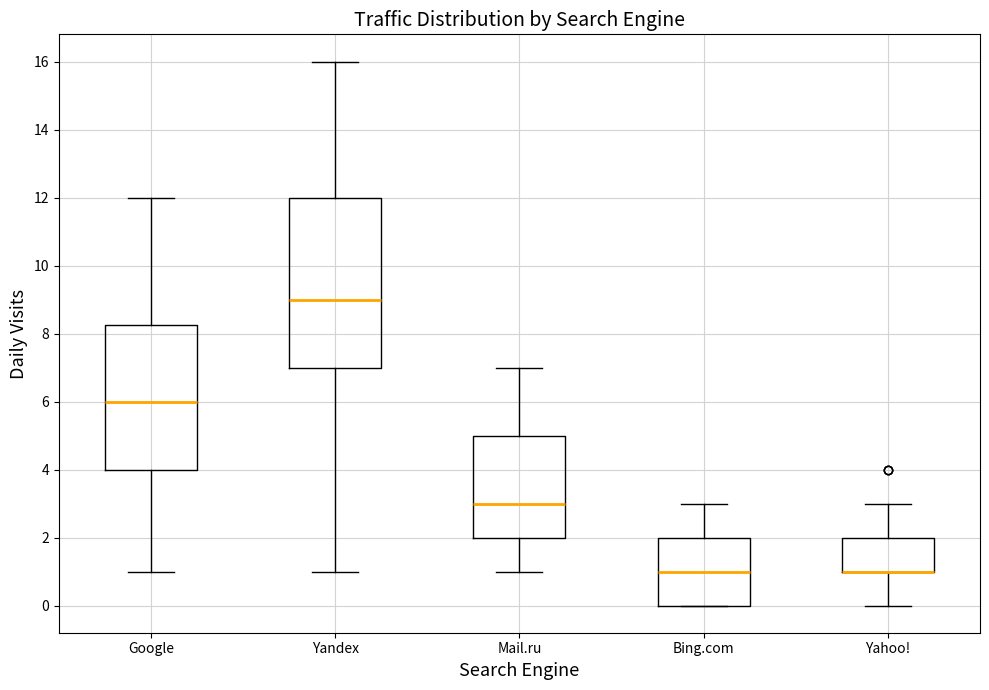

Reading left to right, read every box against the y-axis: the position of its median line, the range the box covers, and the ends of its whiskers. The values are not printed on the chart, so give them approximately, as read against the axis.

Google: median 6.0, box 4.0 to 8.2, whiskers 1.0 to 12.0
Yandex: median 9.0, box 7.0 to 12.0, whiskers 1.0 to 16.0
Mail.ru: median 3.0, box 2.0 to 5.0, whiskers 1.0 to 7.0
Bing.com: median 1.0, box 0.0 to 2.0, whiskers 0.0 to 3.0
Yahoo!: median 1.0 (drawn on the box's lower edge), box 1.0 to 2.0, whiskers 0.0 to 3.0